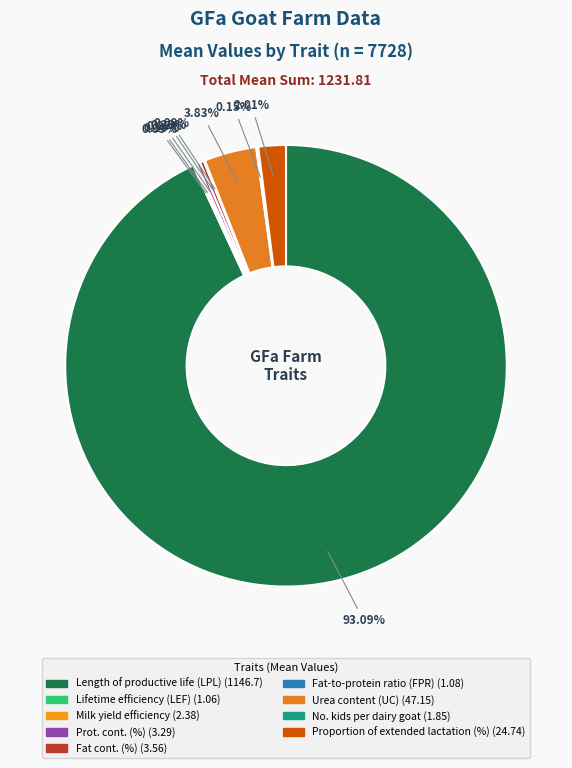

What is the change in value from Milk yield efficiency to Urea content (UC)?

+44.8